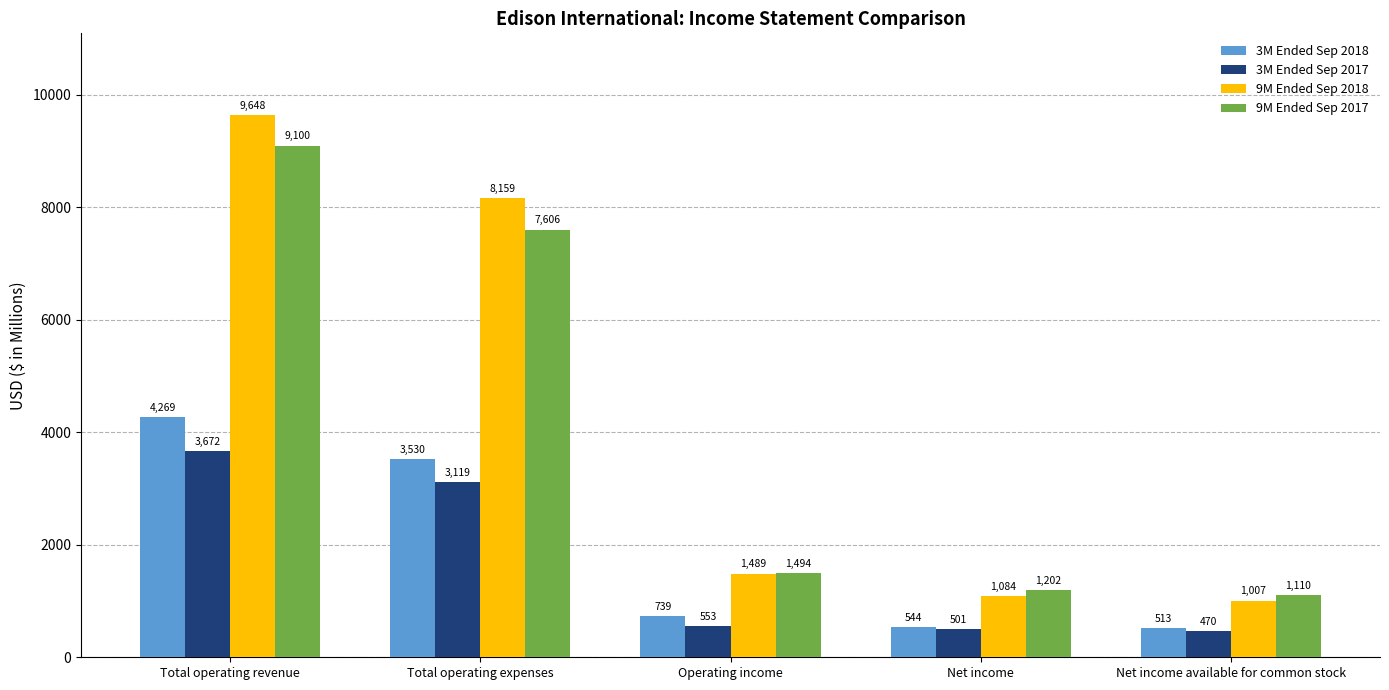

What is the difference between the maximum and second lowest values in the 9M Ended Sep 2018 series?

8564